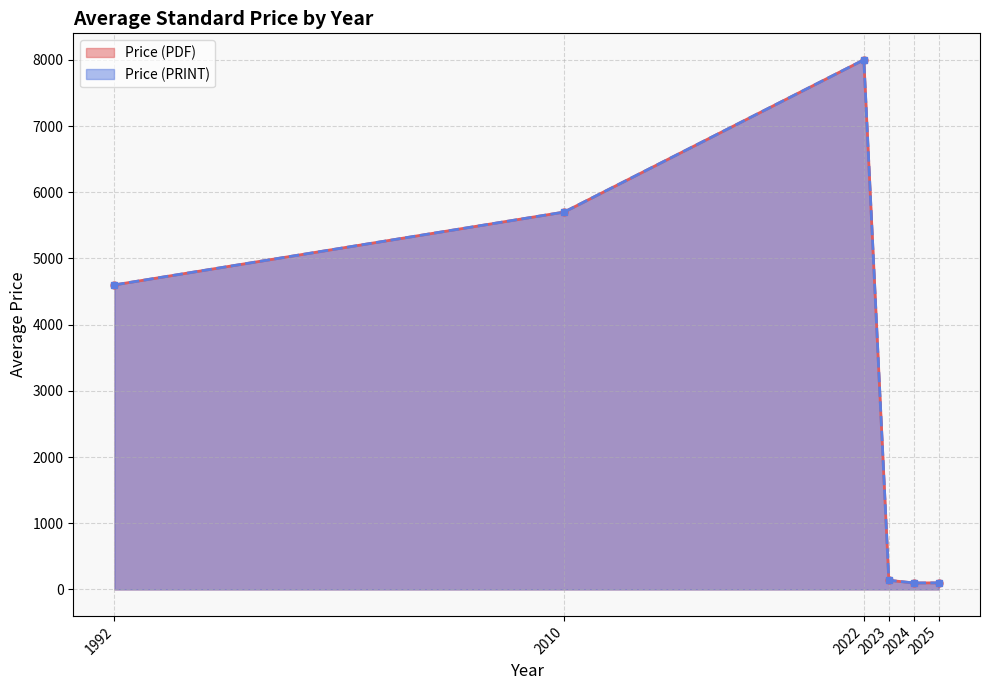

True or false: Price (PDF) and Price (PRINT) cross at least once.

False